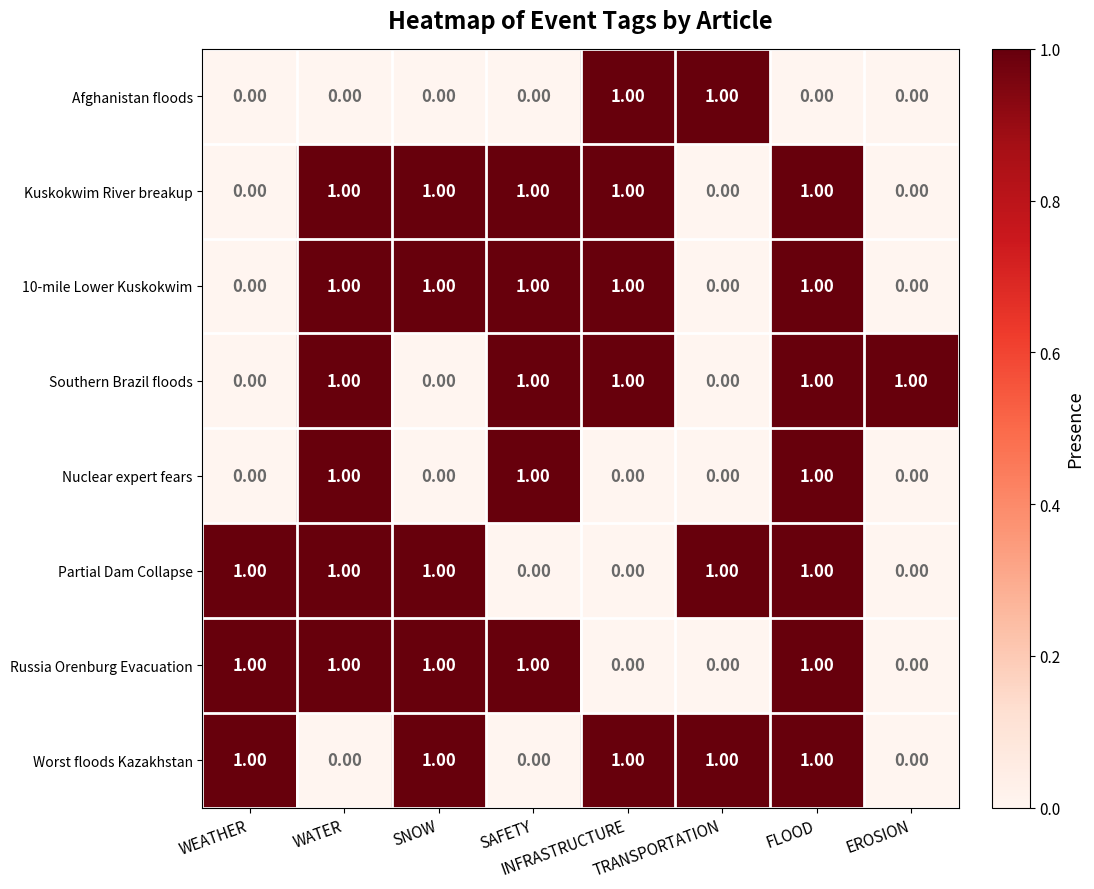

What is the total value across all series at INFRASTRUCTURE?

5